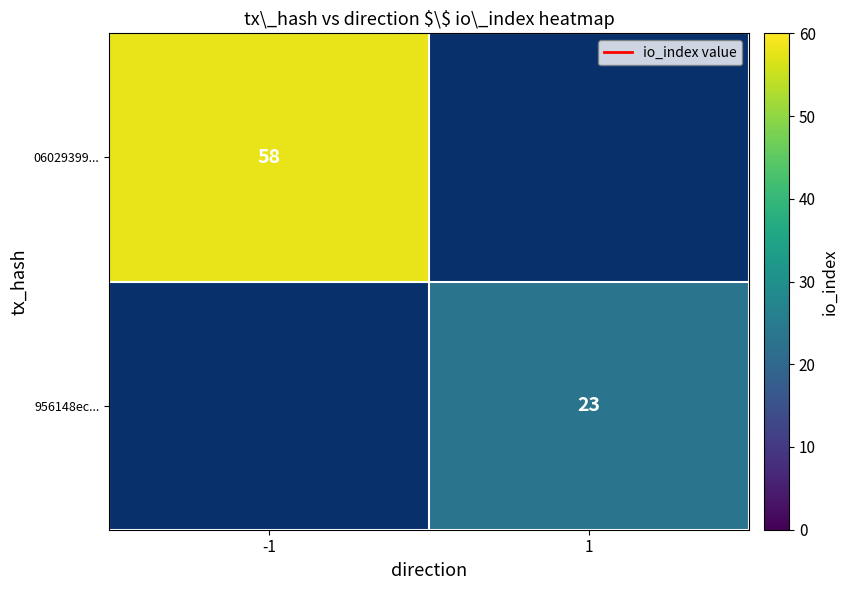

Is it true that 06029399... equals 58 at -1?

True